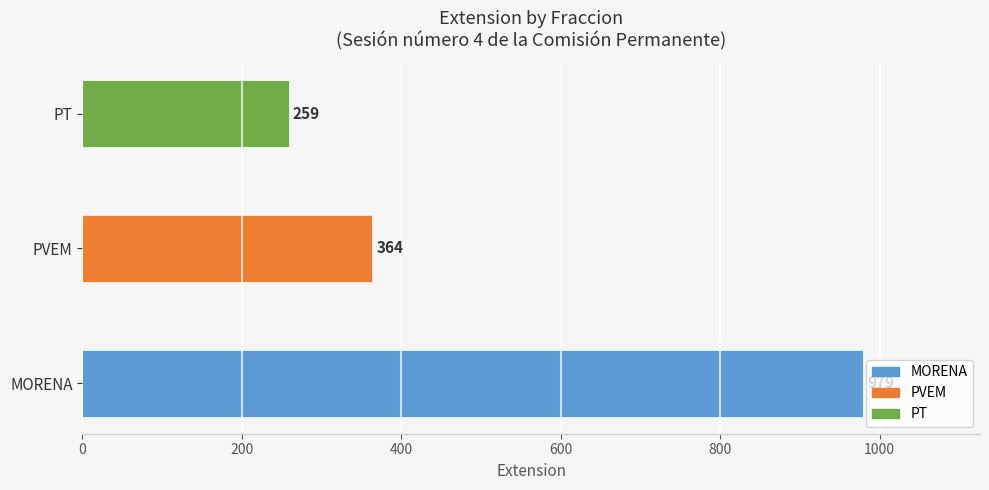

What is the value of the 2nd bar from the left?

364